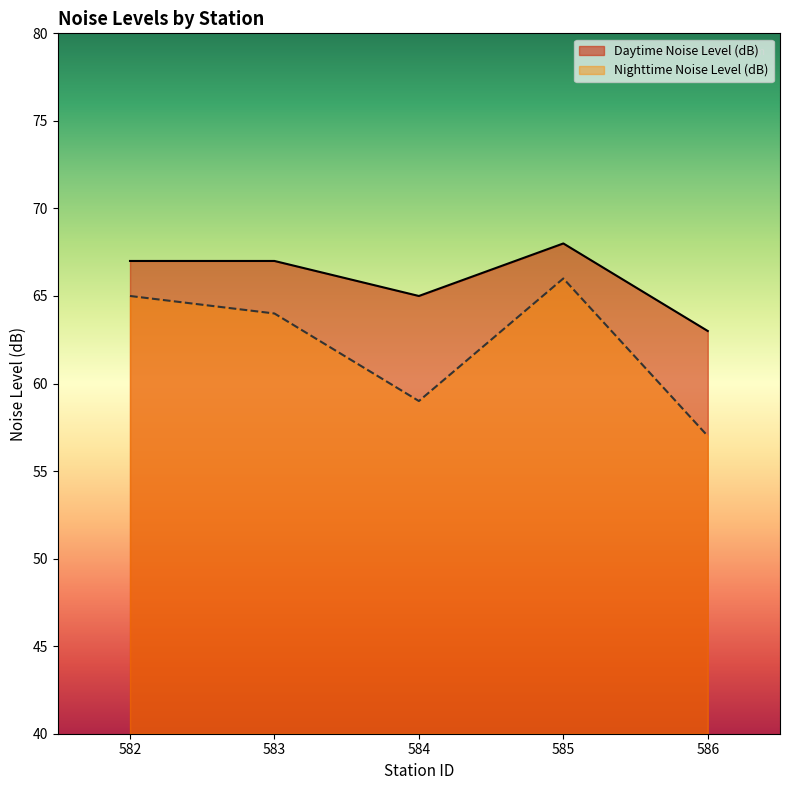

What is the approximate value of Nighttime Noise Level (dB) at 586?

57